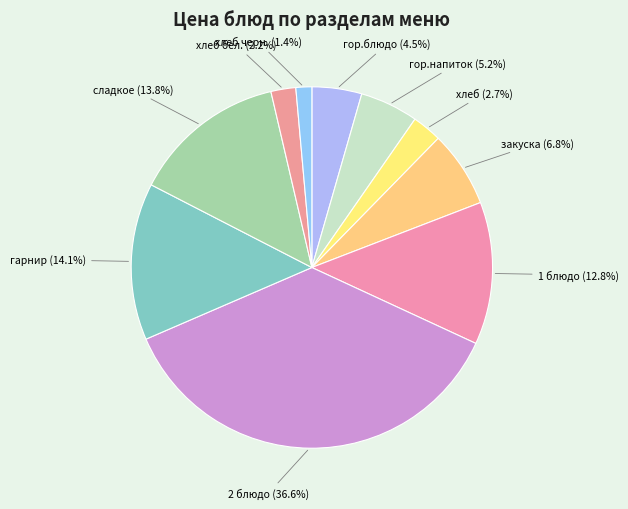

What percentage is NOT represented by сладкое (13.8%)?

86.2%